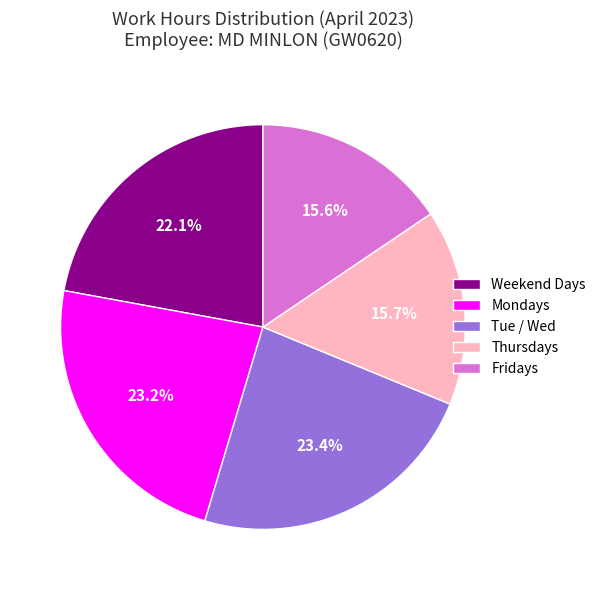

What is the ratio of the value at Tue / Wed to the value at Thursdays?

1.5